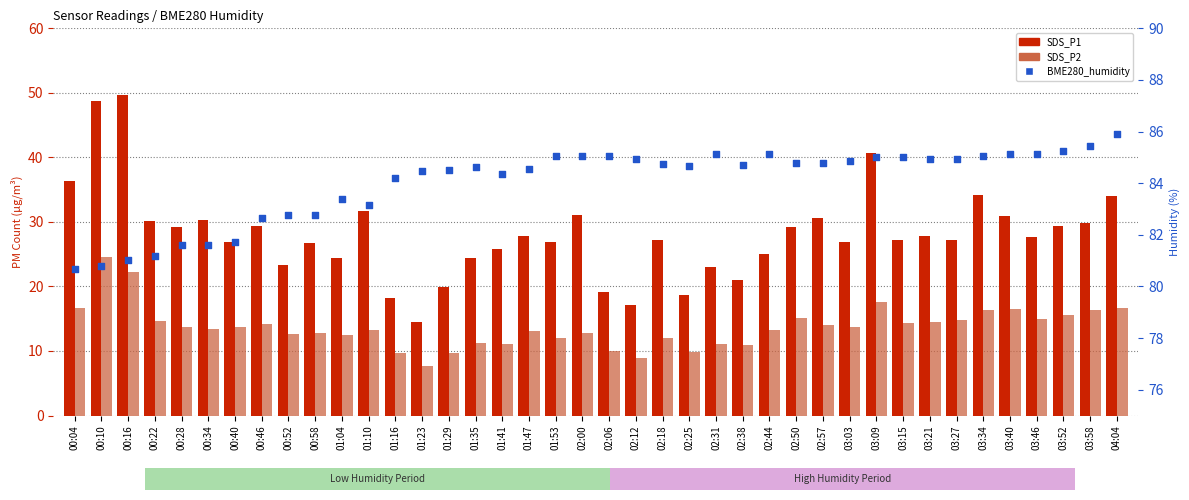

At how many categories does at least one series exceed 31?

40